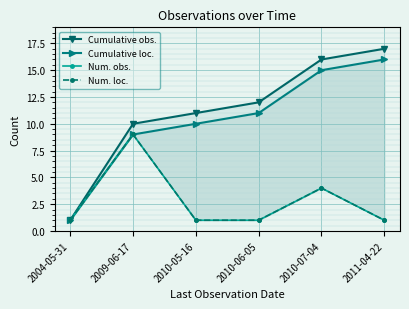

True or false: Cumulative loc. has a value of 15 at 2010-07-04.

True